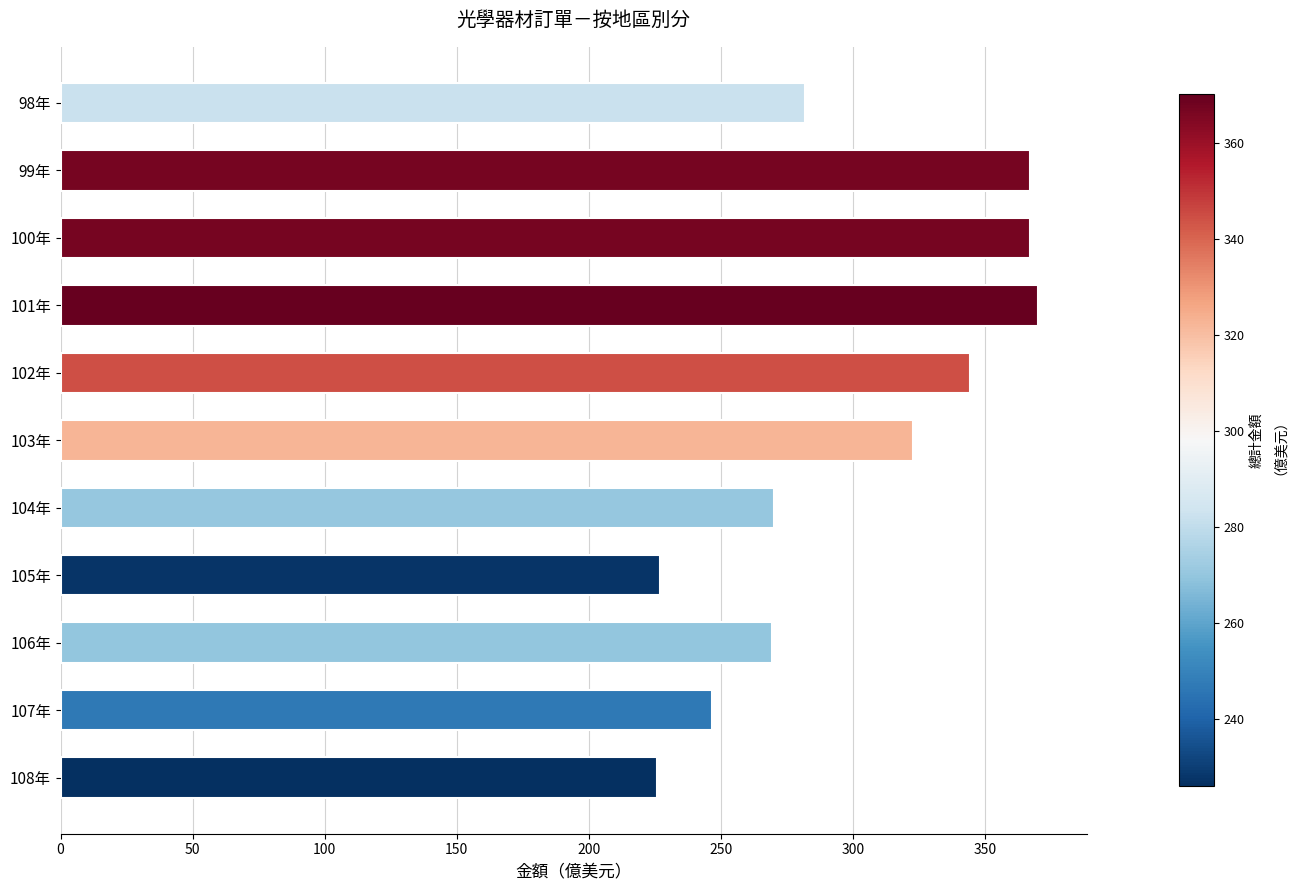

Is it true that the value at 103年 is 220.4?

False